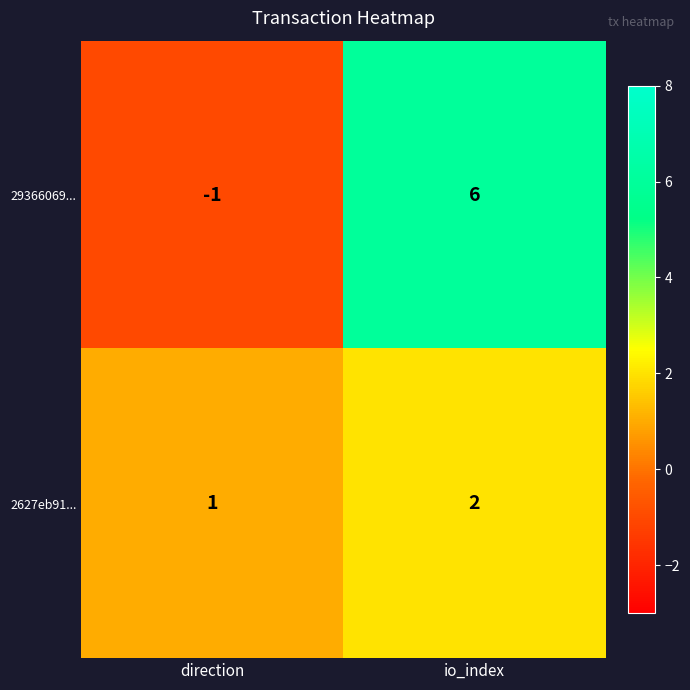

The value of 2627eb91... at io_index is 2. True or false?

True